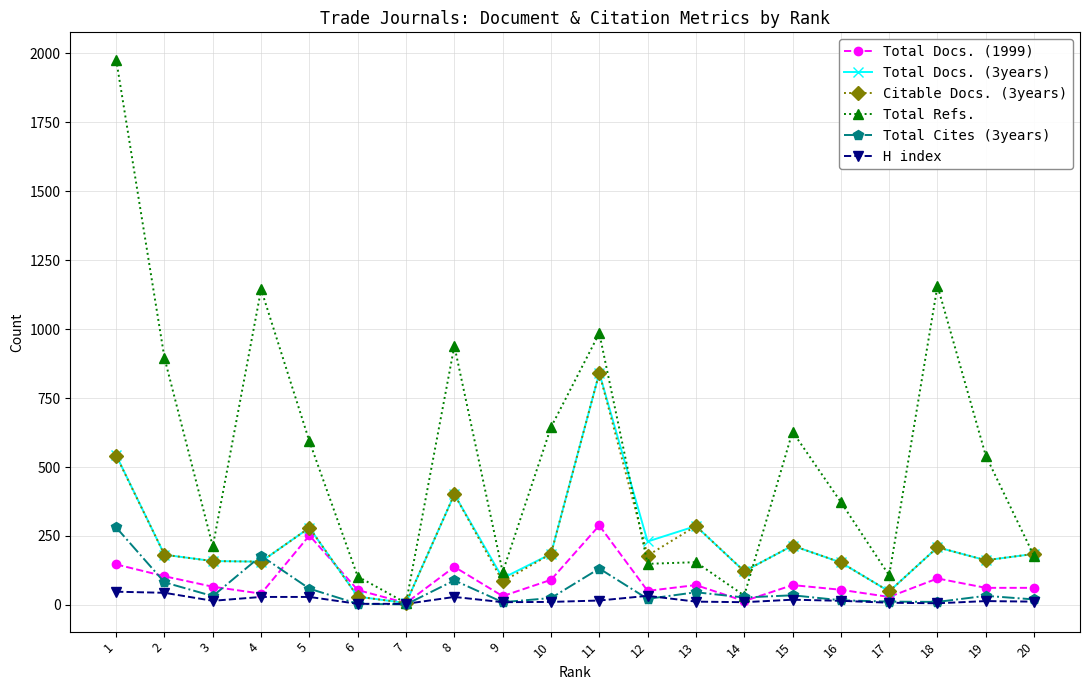

Where is the first local minimum for Total Refs.?

3